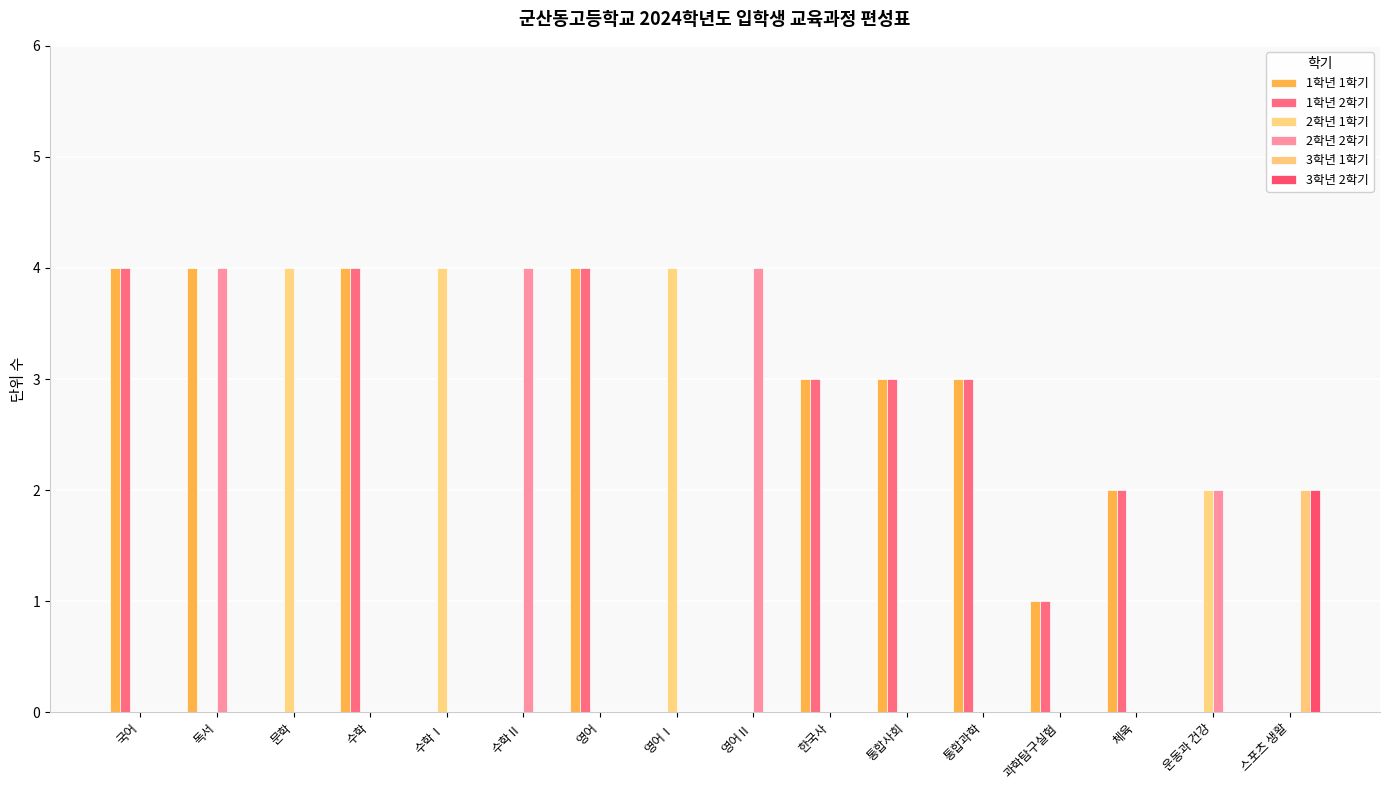

Reading left to right, transcribe all the data shown in this chart.

1학년 1학기: 4	4	0	4	0	0	4	0	0	3	3	3	1	2	0	0
1학년 2학기: 4	0	0	4	0	0	4	0	0	3	3	3	1	2	0	0
2학년 1학기: 0	0	4	0	4	0	0	4	0	0	0	0	0	0	2	0
2학년 2학기: 0	4	0	0	0	4	0	0	4	0	0	0	0	0	2	0
3학년 1학기: 0	0	0	0	0	0	0	0	0	0	0	0	0	0	0	2
3학년 2학기: 0	0	0	0	0	0	0	0	0	0	0	0	0	0	0	2